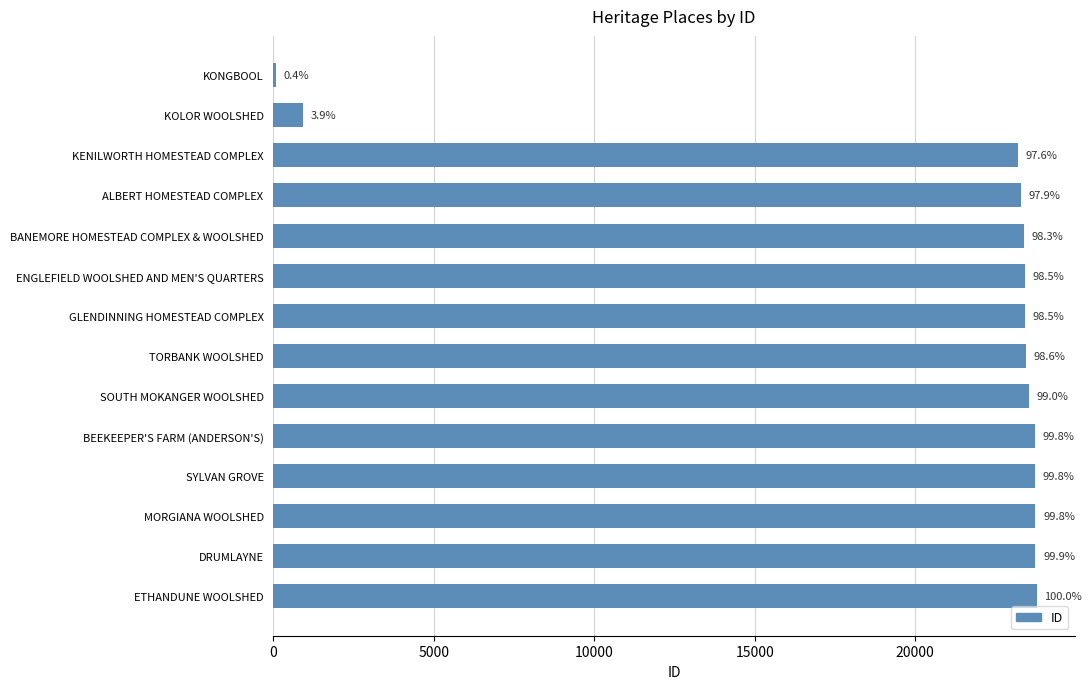

What is the maximum value shown in the chart?

23784